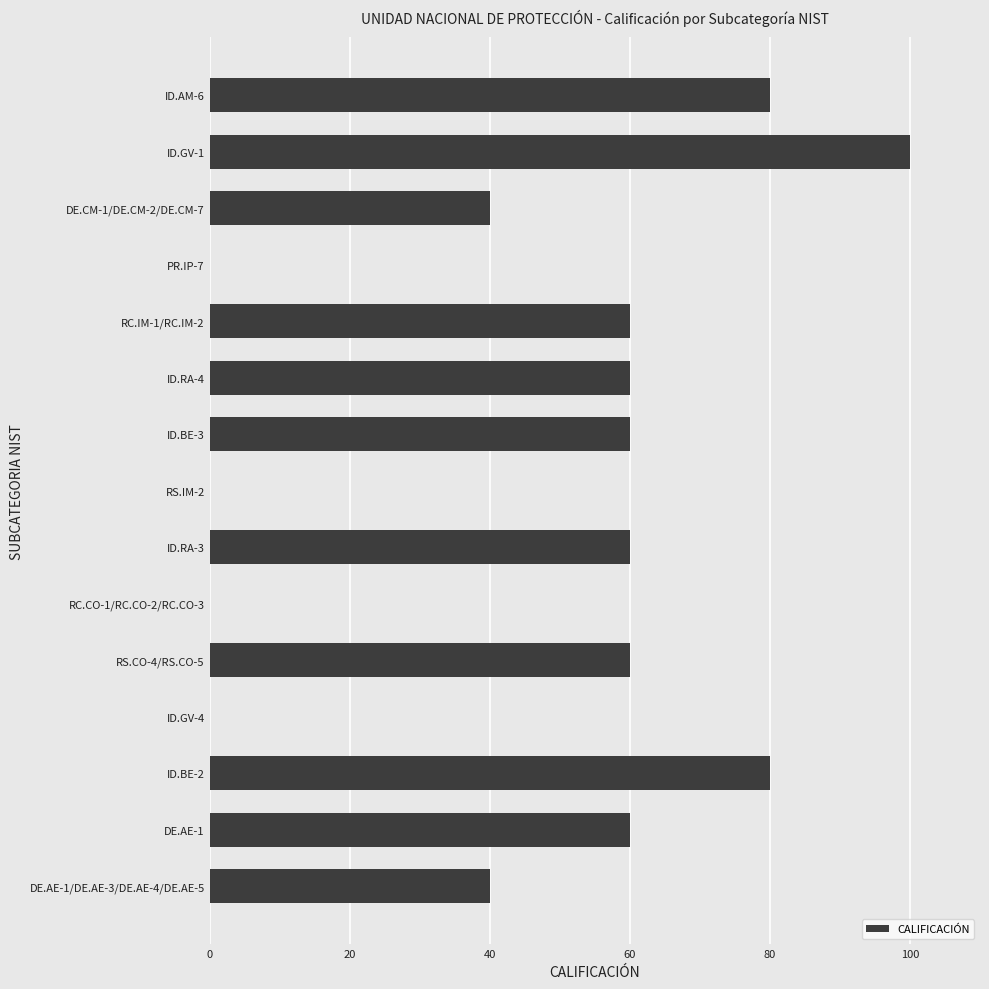

The value at PR.IP-7 is 0. True or false?

True